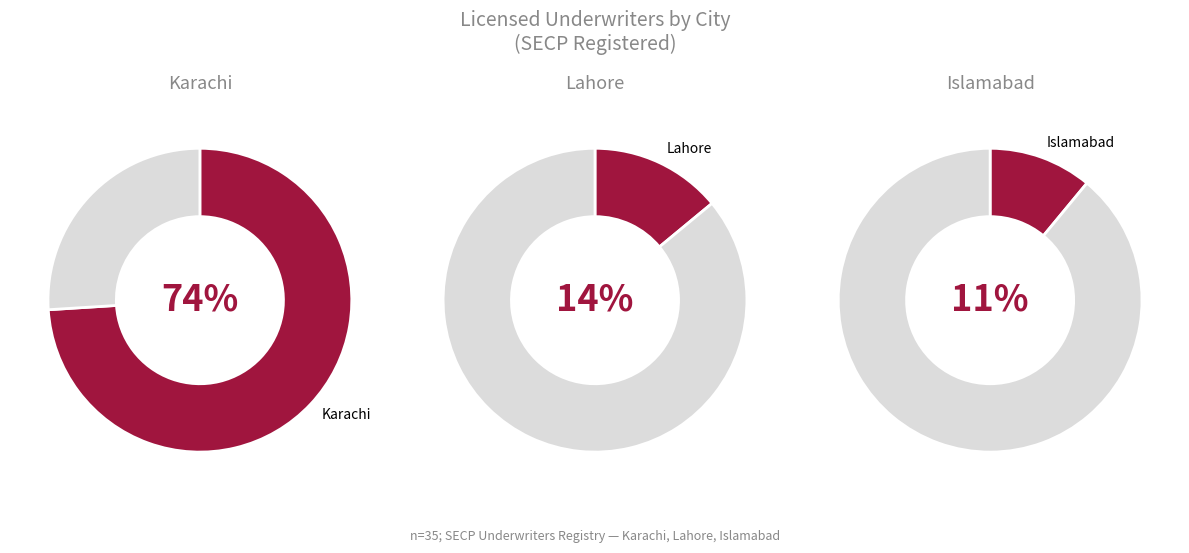

Which slice is the smallest?

Islamabad